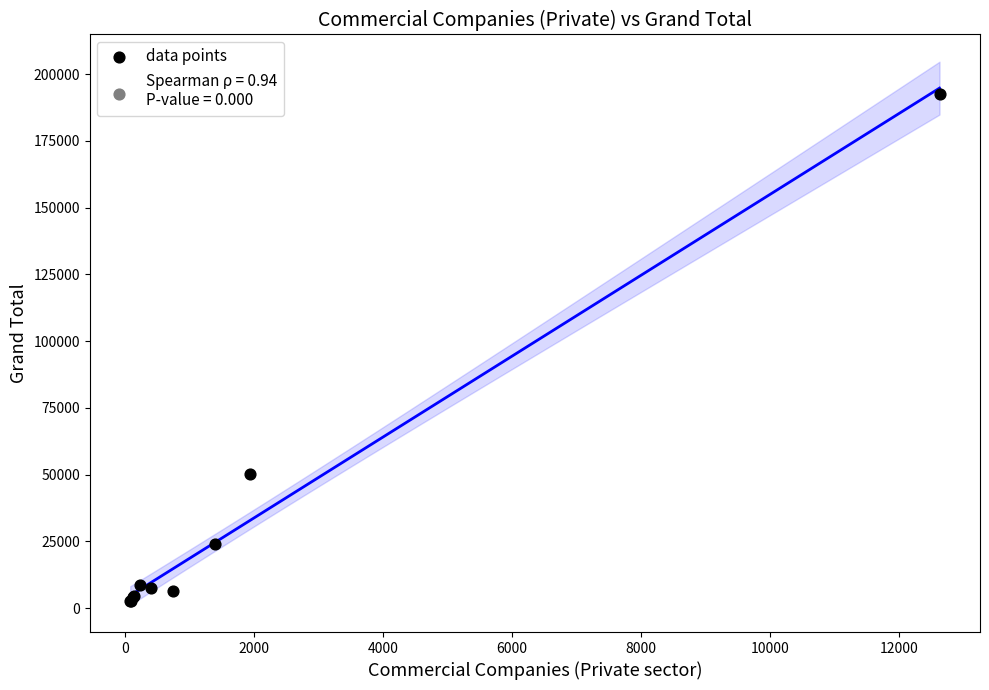

What Y value in the scatter plot is closest to 97671?

50442